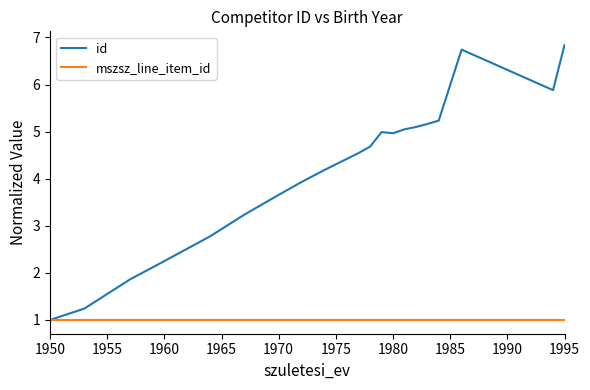

What is the greatest value displayed?

6.8